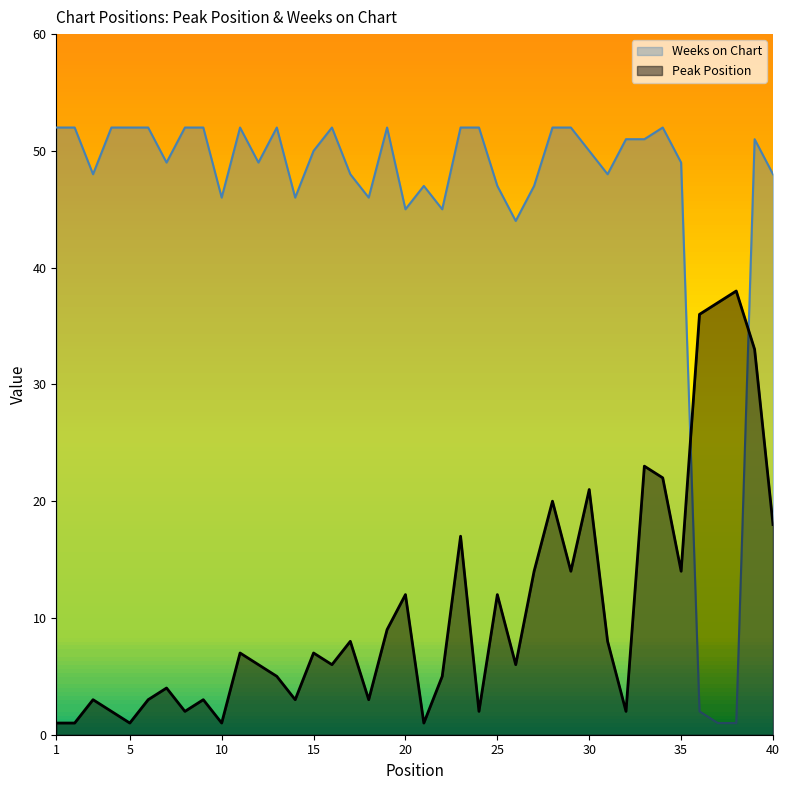

What is the maximum value for Peak Position?

38